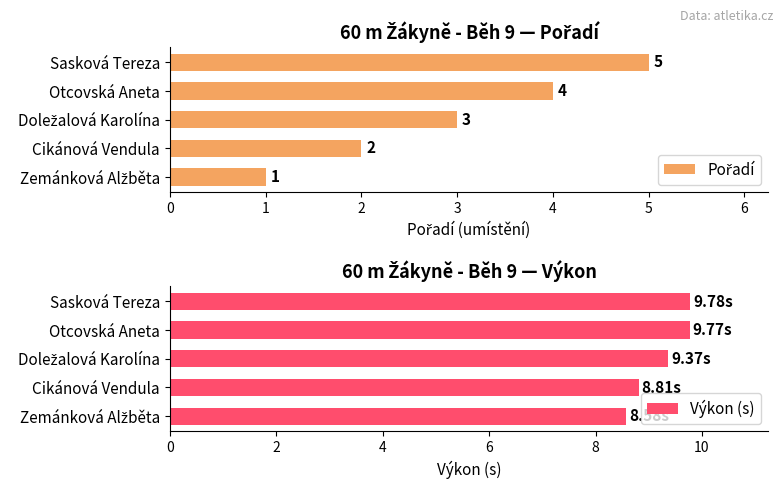

What is the difference between the second highest and second lowest values in the Výkon (s) series?

1.0